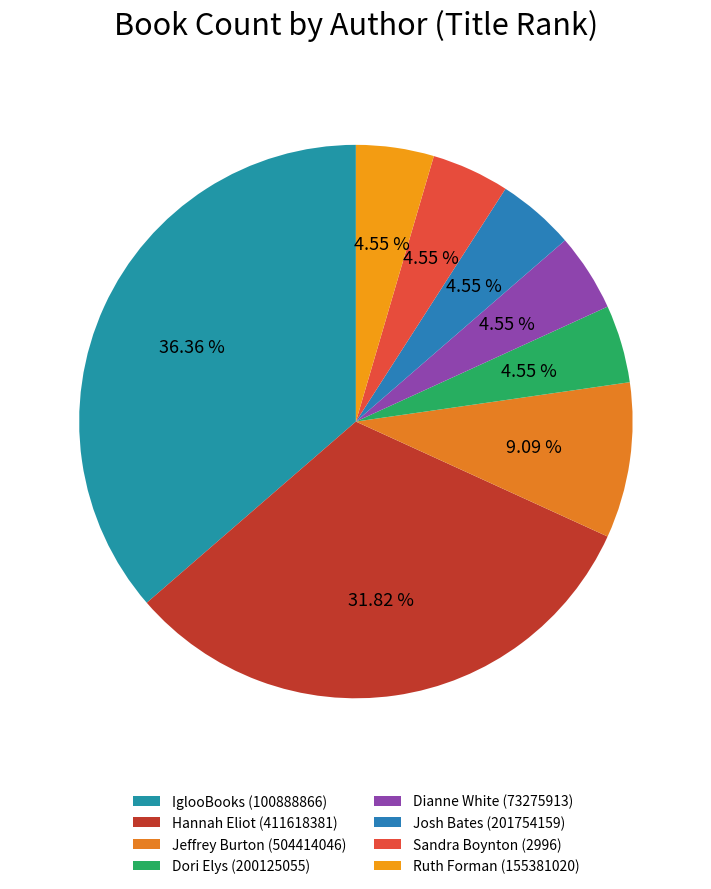

To the nearest percent, what is the combined percentage of Josh Bates (201754159) and Hannah Eliot (411618381)?

36%